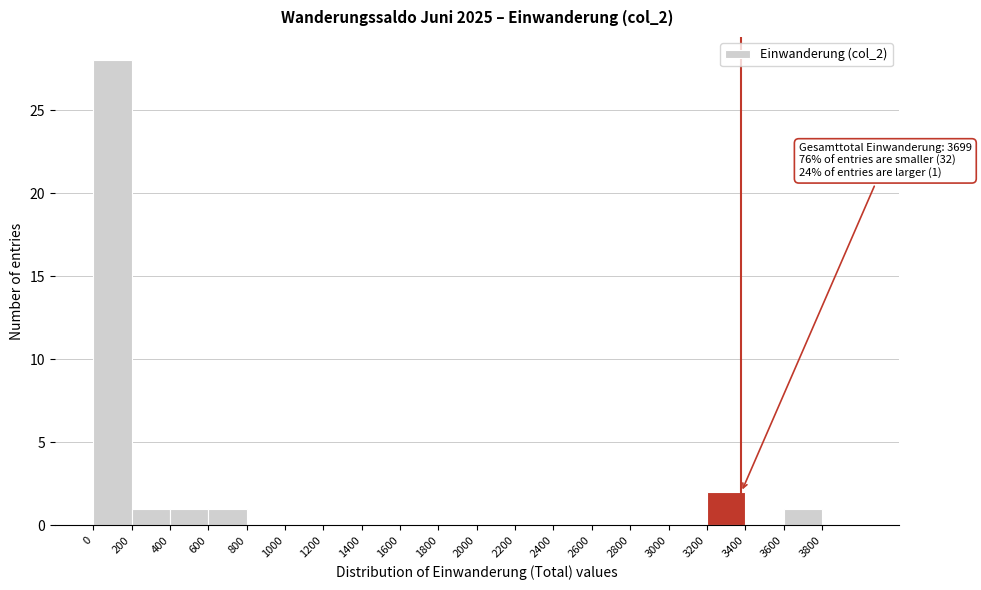

Which range on the x-axis has the tallest bar?

0 to 200